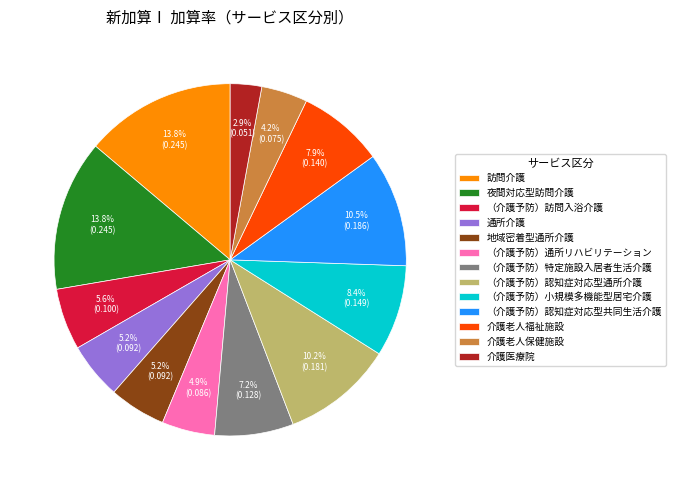

Is there any slice that represents more than half of the pie?

No